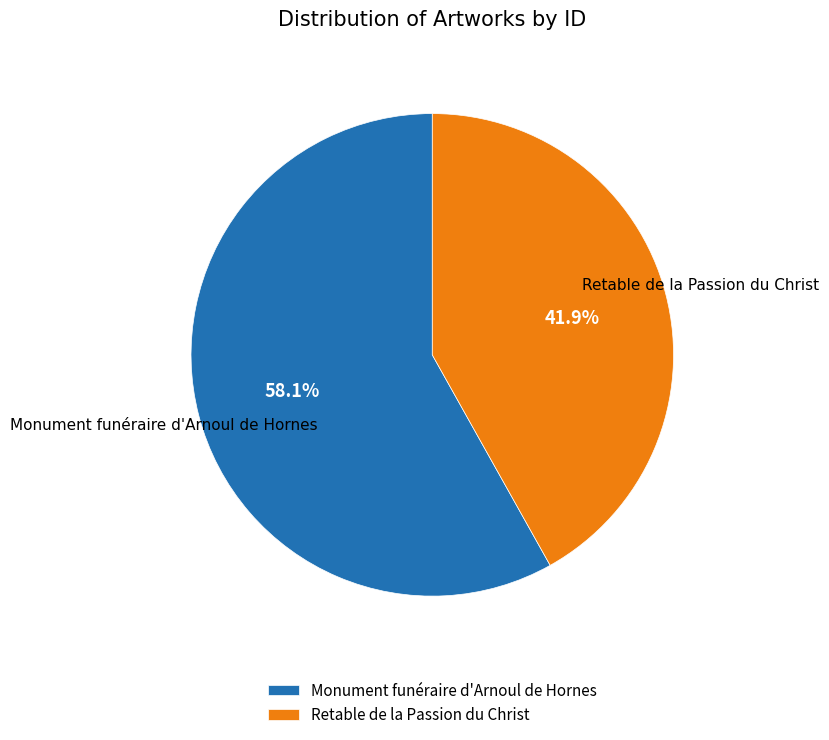

Count the number of slices in the pie.

2